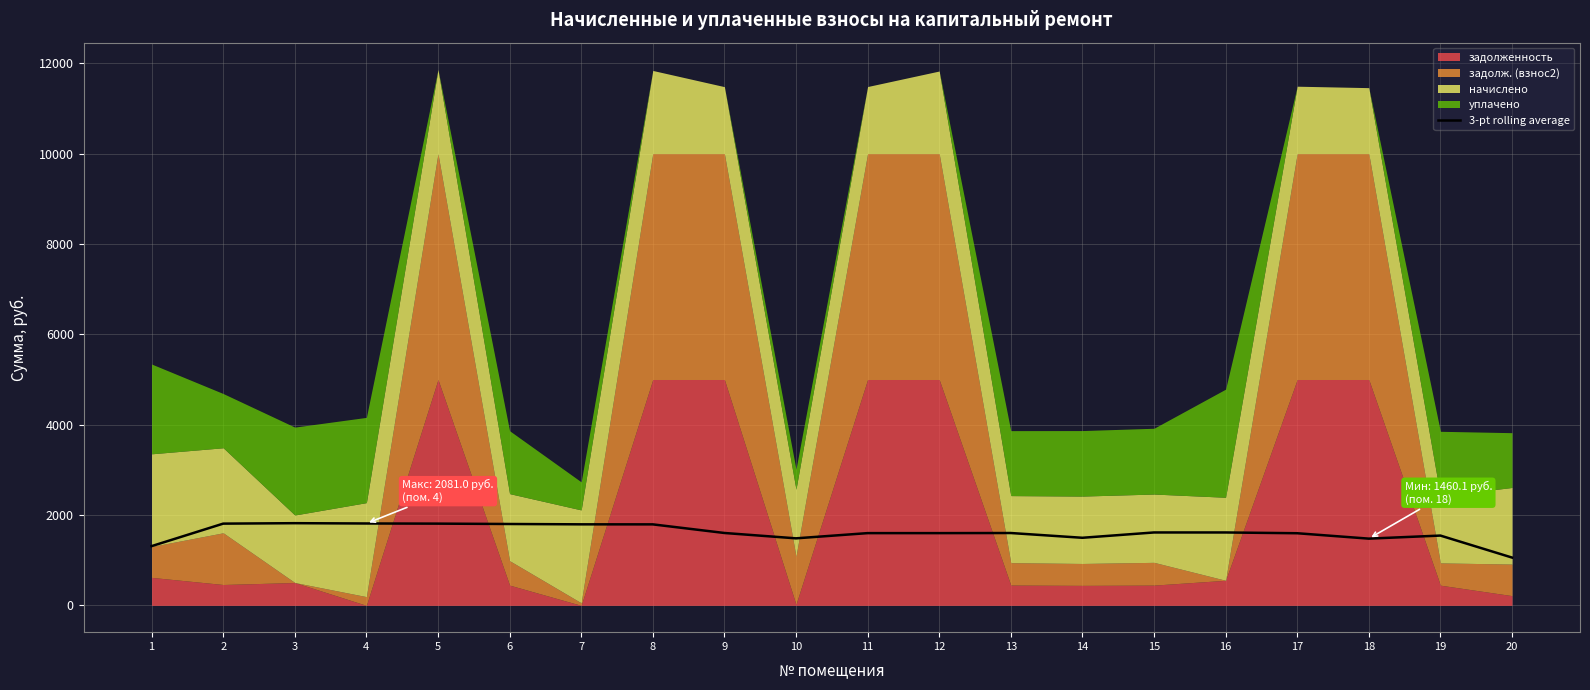

True or false: the data shows 1596.7 at 17.

True